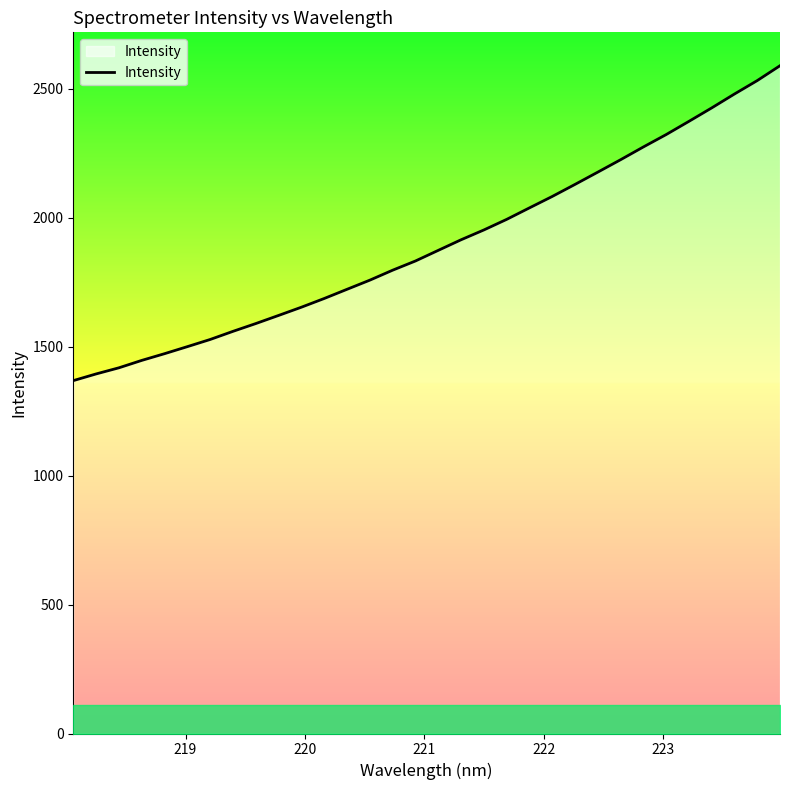

What is the difference between the maximum and minimum values?

1221.4